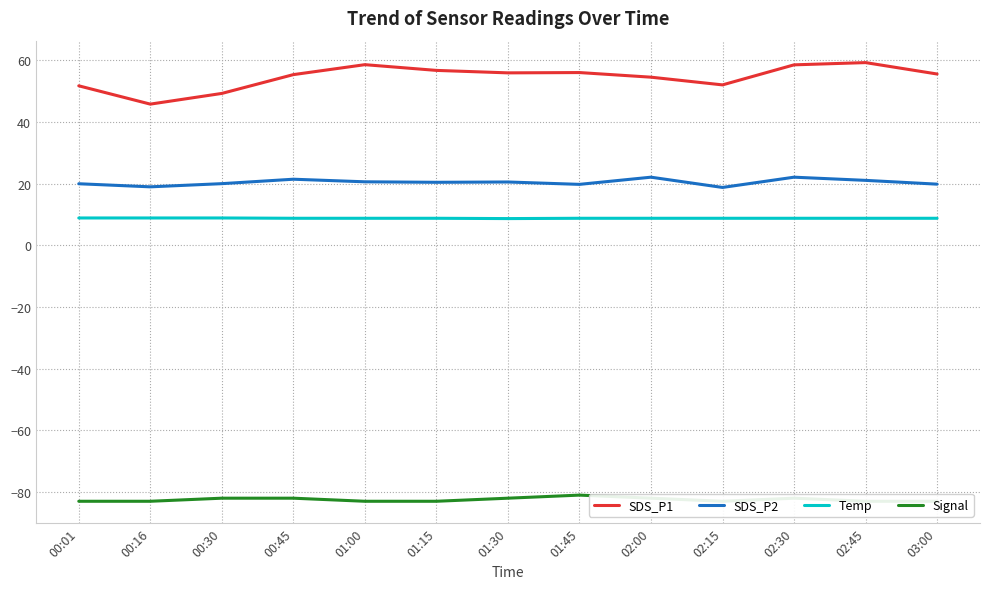

The Temp series shows 8.8 at 02:15. True or false?

True